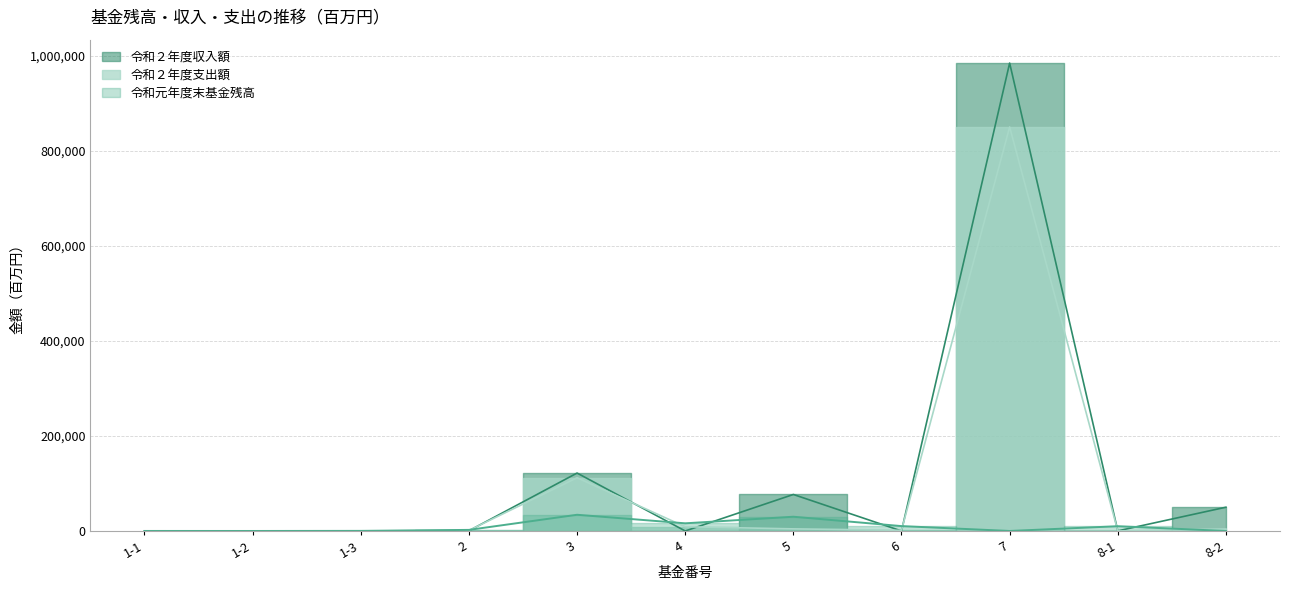

Is the value of 令和２年度支出額 at 5 greater than the value of 令和元年度末基金残高 at 3?

No